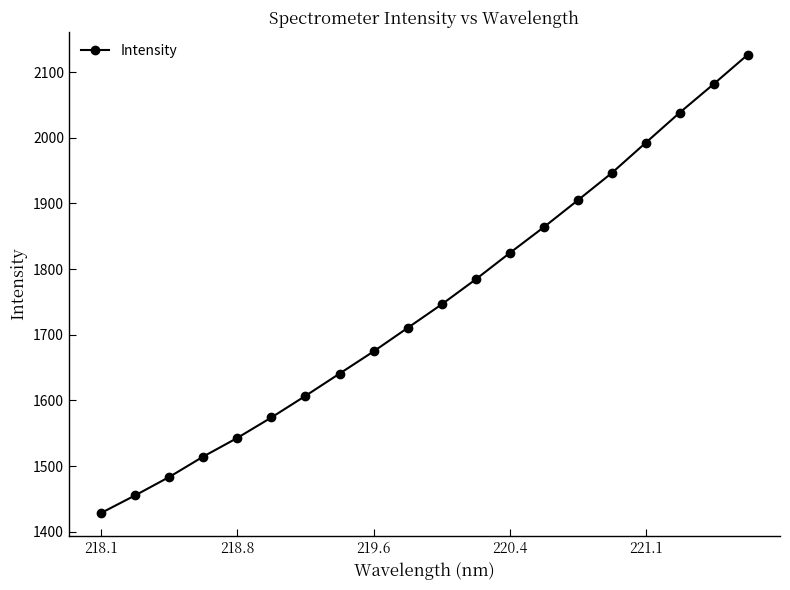

True or false: there are more than 1 points higher than both neighbors.

False